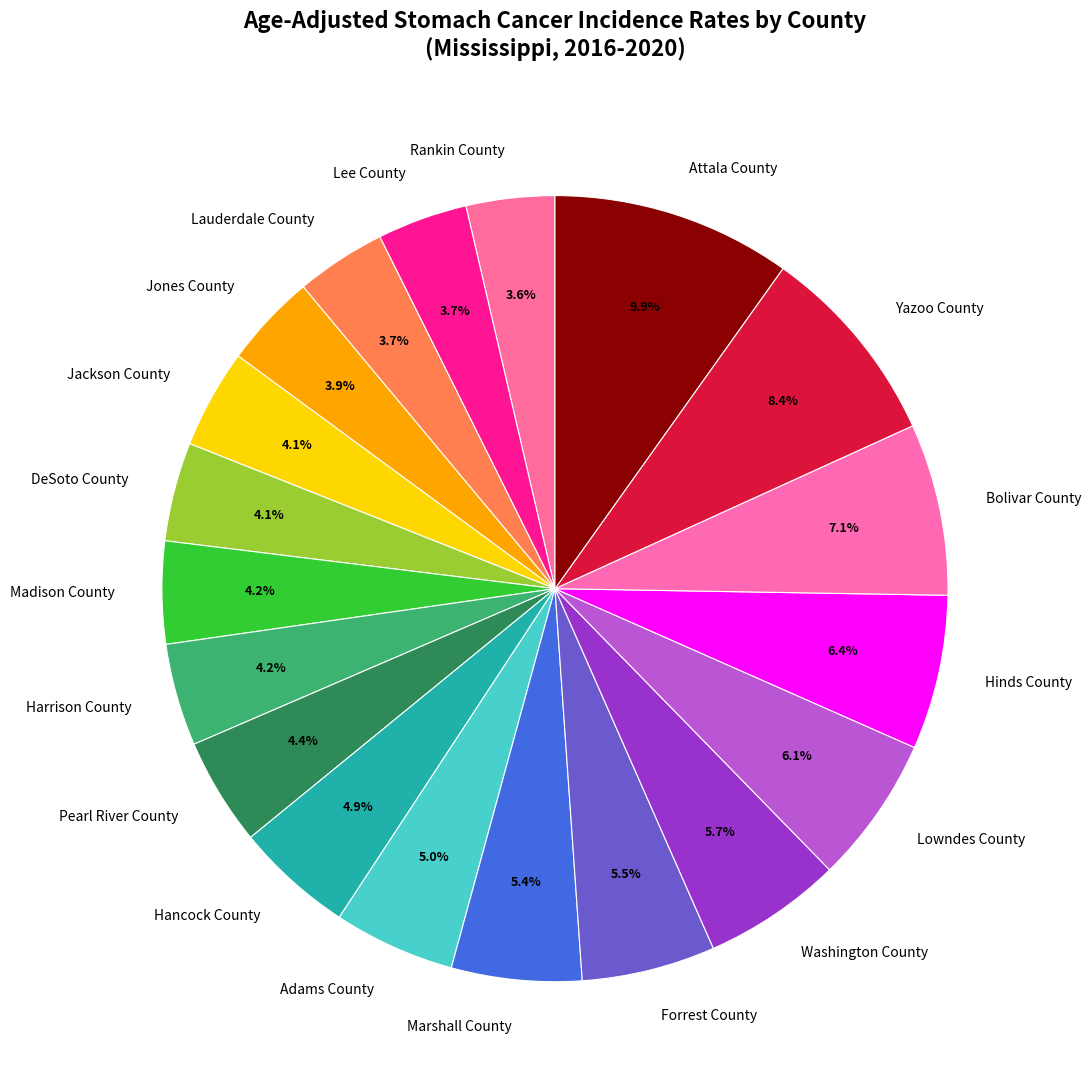

Does any single category account for the majority?

No